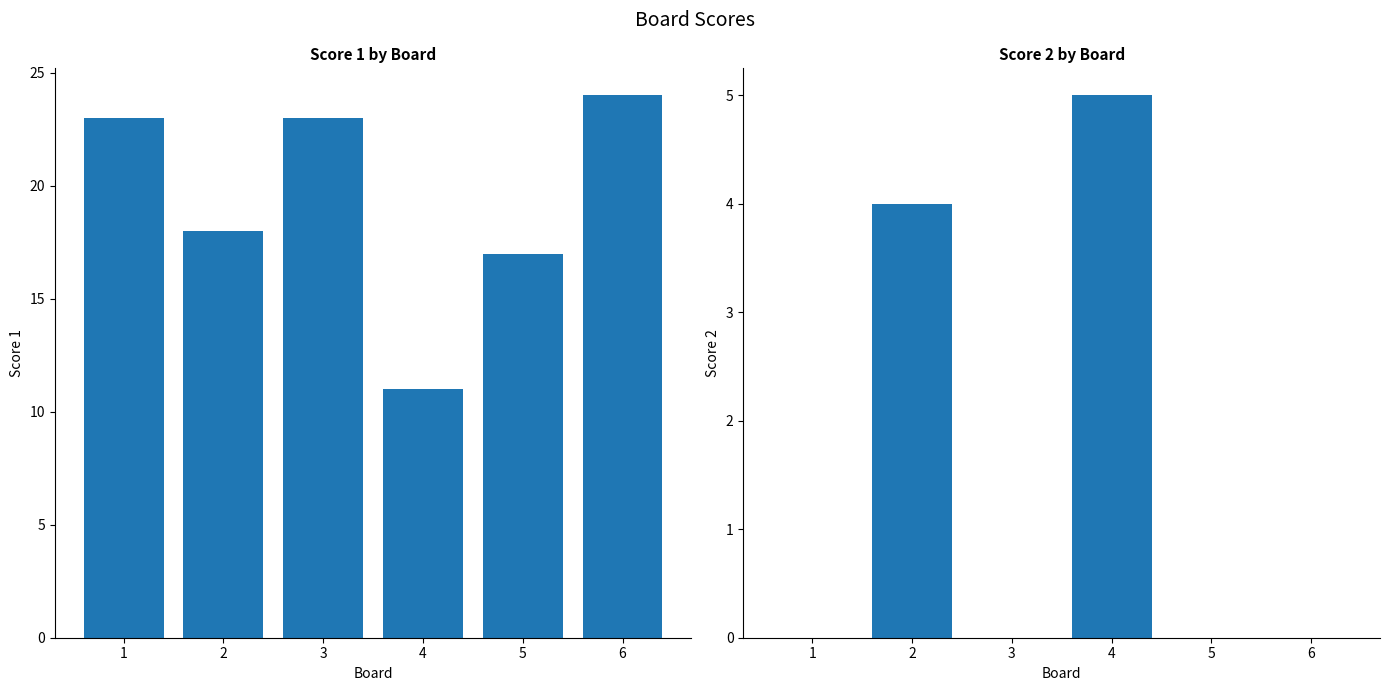

True or false: Score 2 has a value of 4 at 2.

True